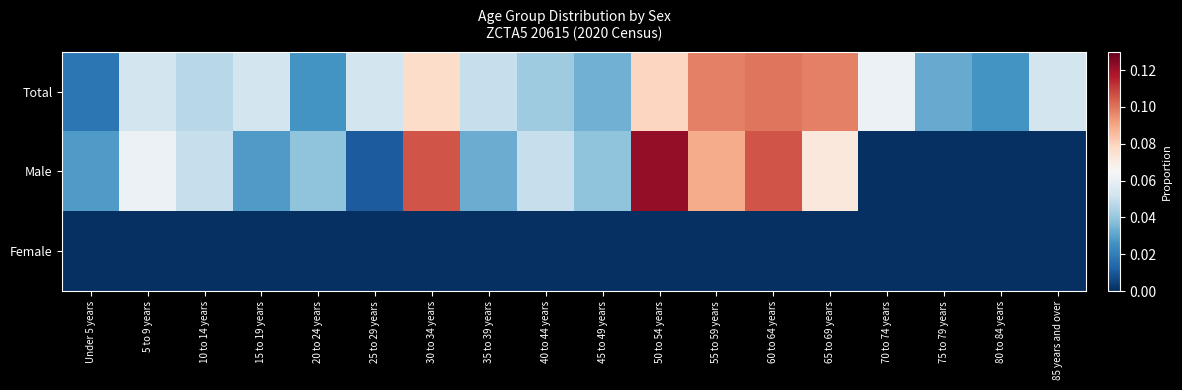

Rank the series by their average value, from highest to lowest.

Total, Male, Female